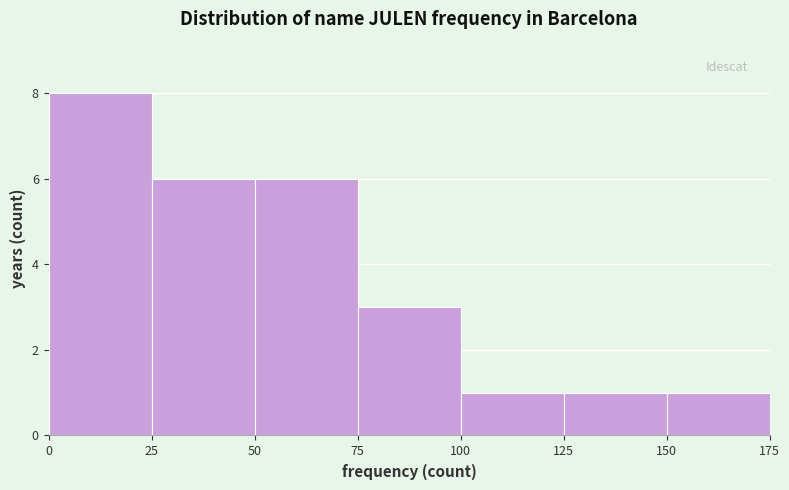

Reading left to right, transcribe this chart: for each bar, give the range it covers on the x-axis and its height. The values are not printed on the chart, so give them approximately, as read against the axis.

0 to 25: 8
25 to 50: 6
50 to 75: 6
75 to 100: 3
100 to 125: 1
125 to 150: 1
150 to 175: 1